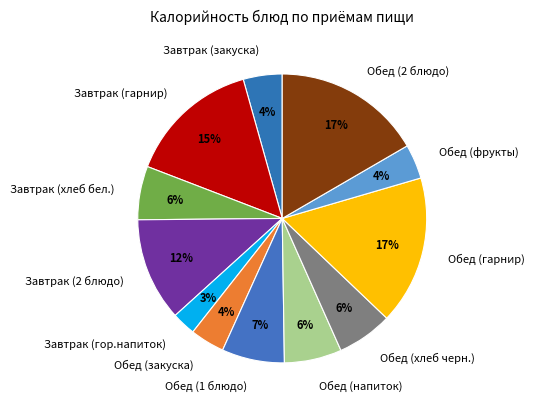

Do Завтрак (2 блюдо) and Завтрак (гарнир) together represent more than half of the pie?

No